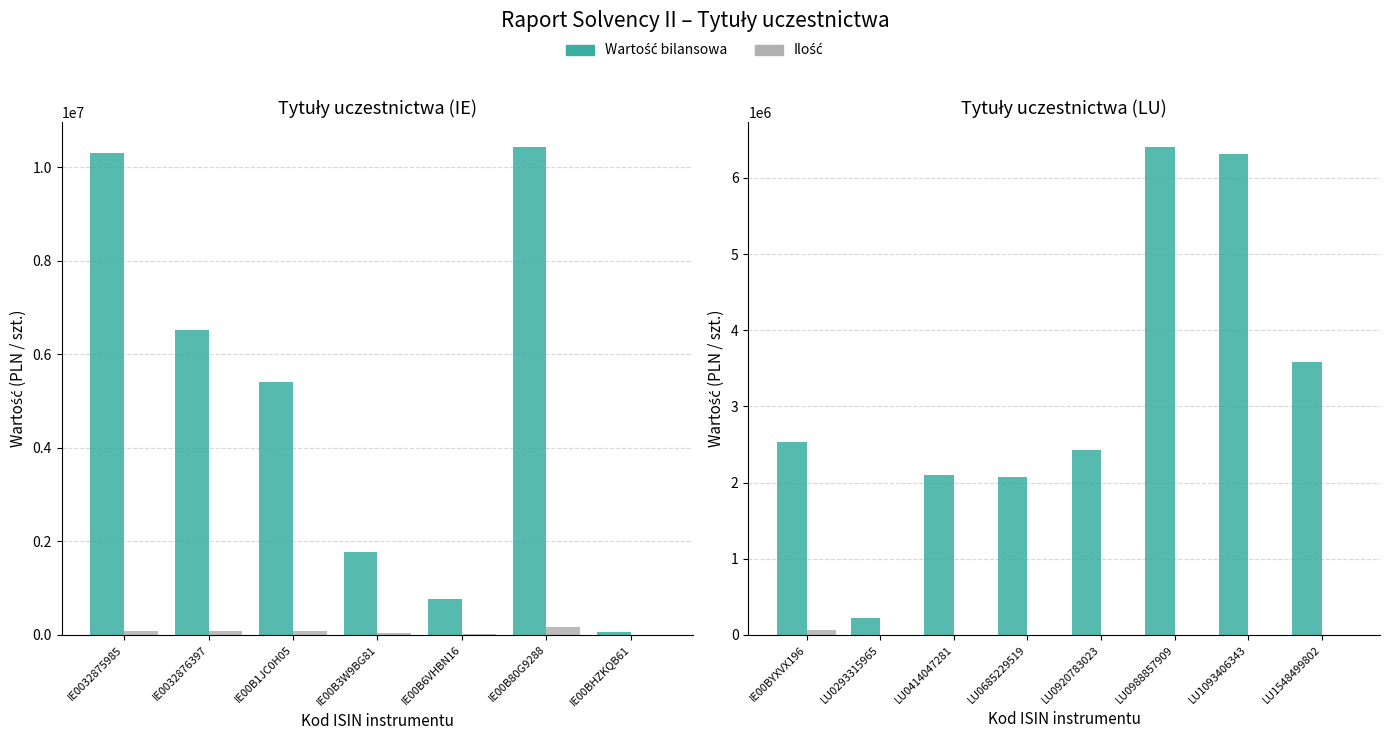

At which label does Wartość bilansowa first exceed 431?

IE00BYXVX196